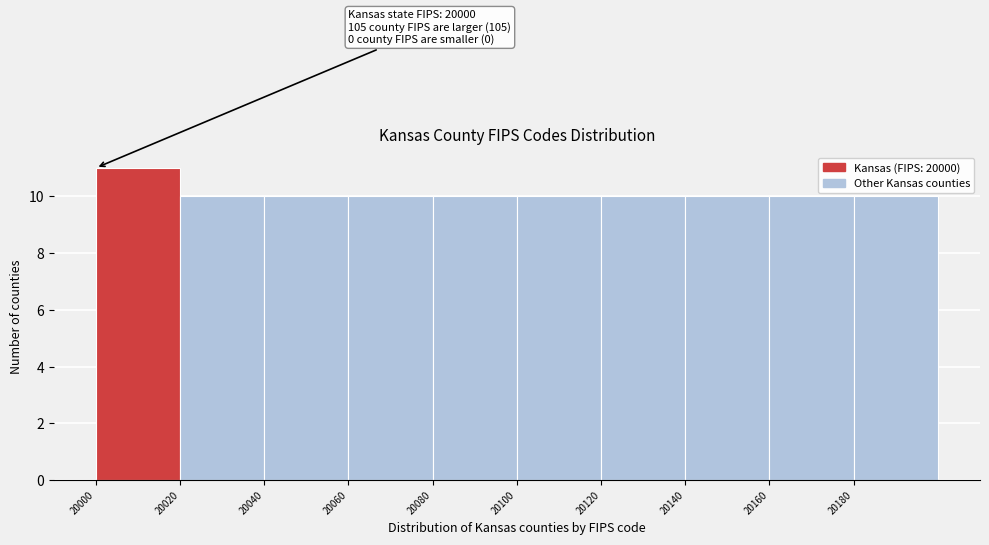

Which range on the x-axis has the tallest bar?

20000 to 20020